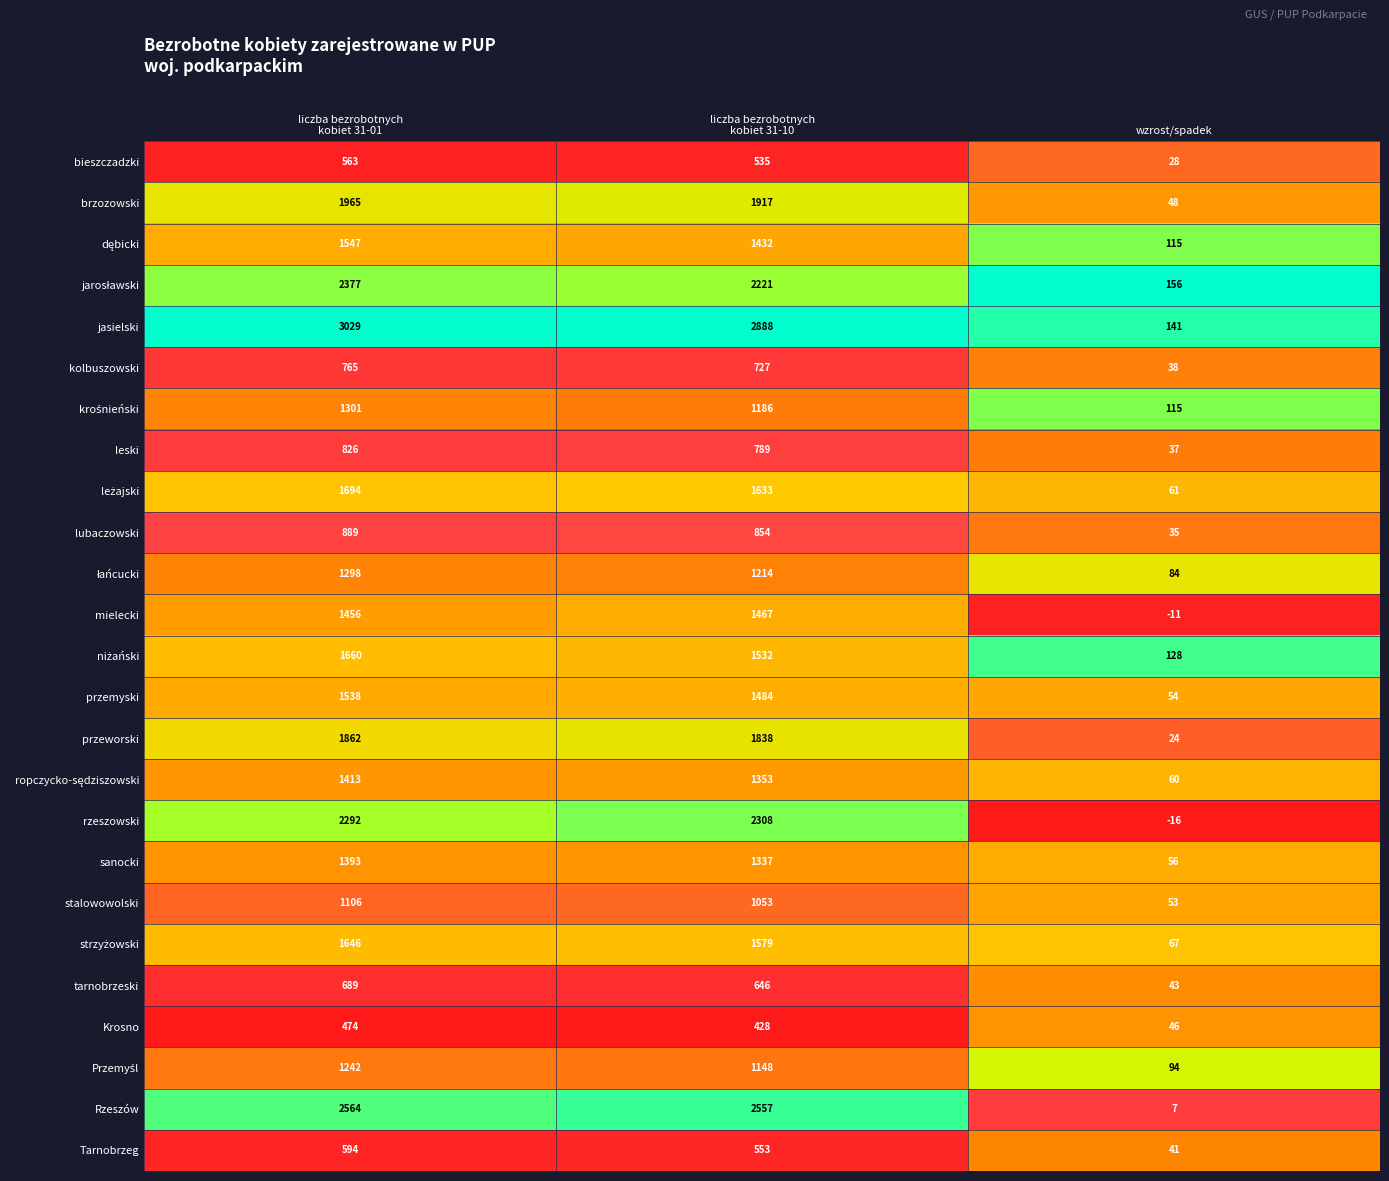

True or false: tarnobrzeski has a value of 65 at wzrost/spadek.

False